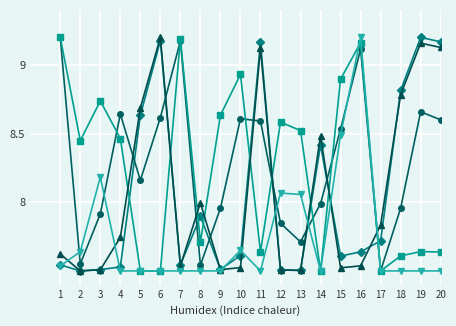

At which category is the sum across all series the highest?

16